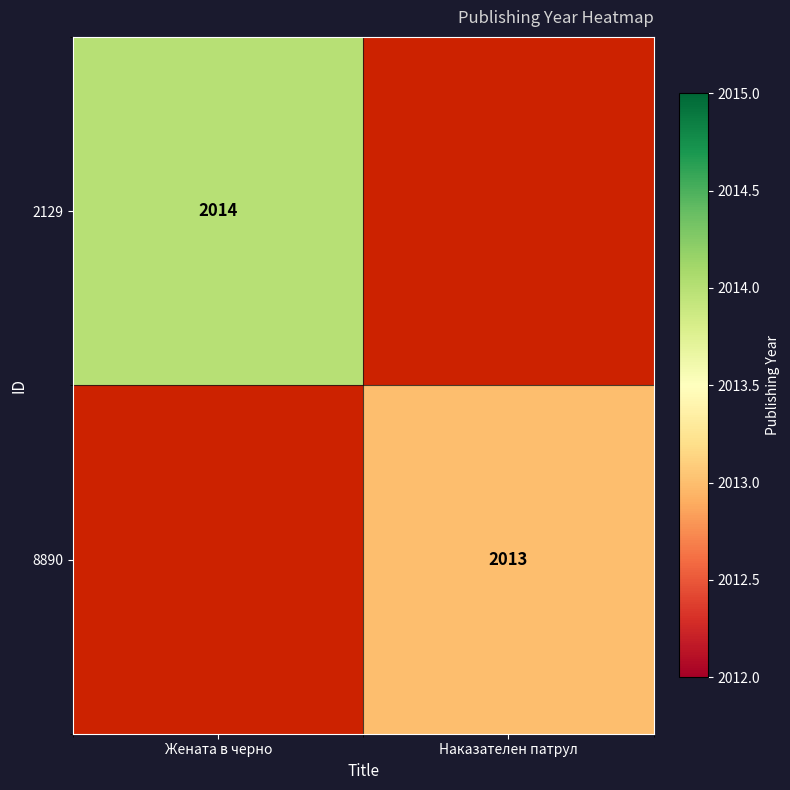

Is it true that 2129 equals 3542 at Жената в черно?

False